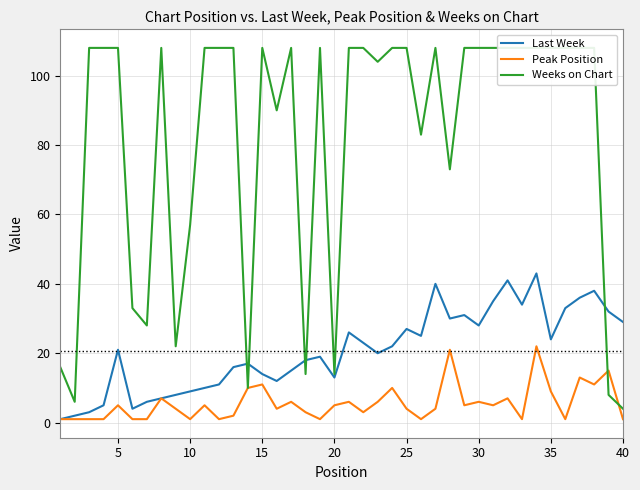

What is the value of the Peak Position point at the 28th from the left?

21